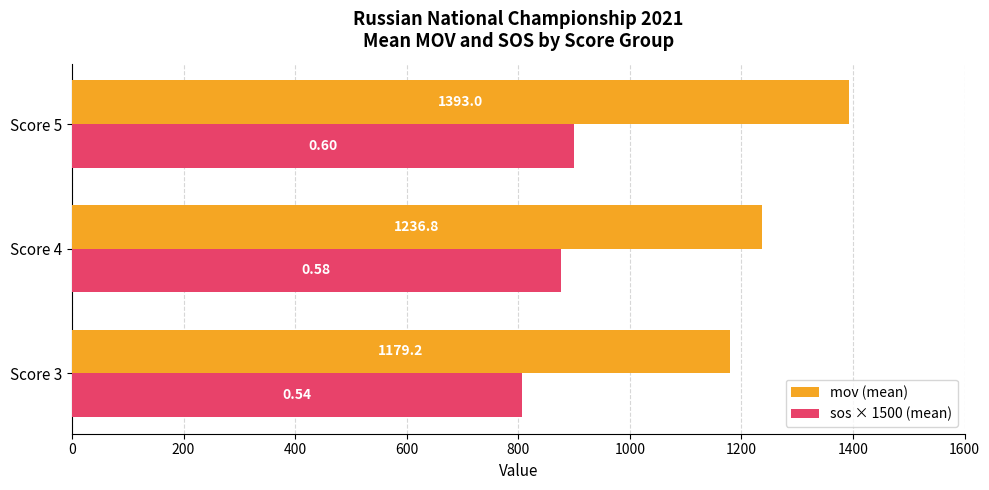

List the series in order of their peak value, highest first.

mov (mean), sos × 1500 (mean)